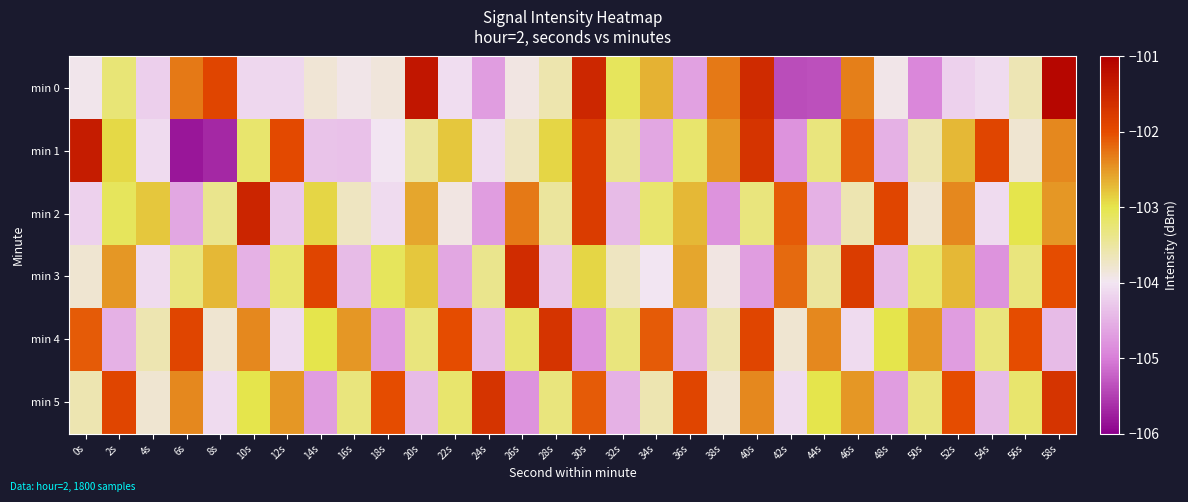

What is the difference between the highest and lowest values at 46s?

2.3